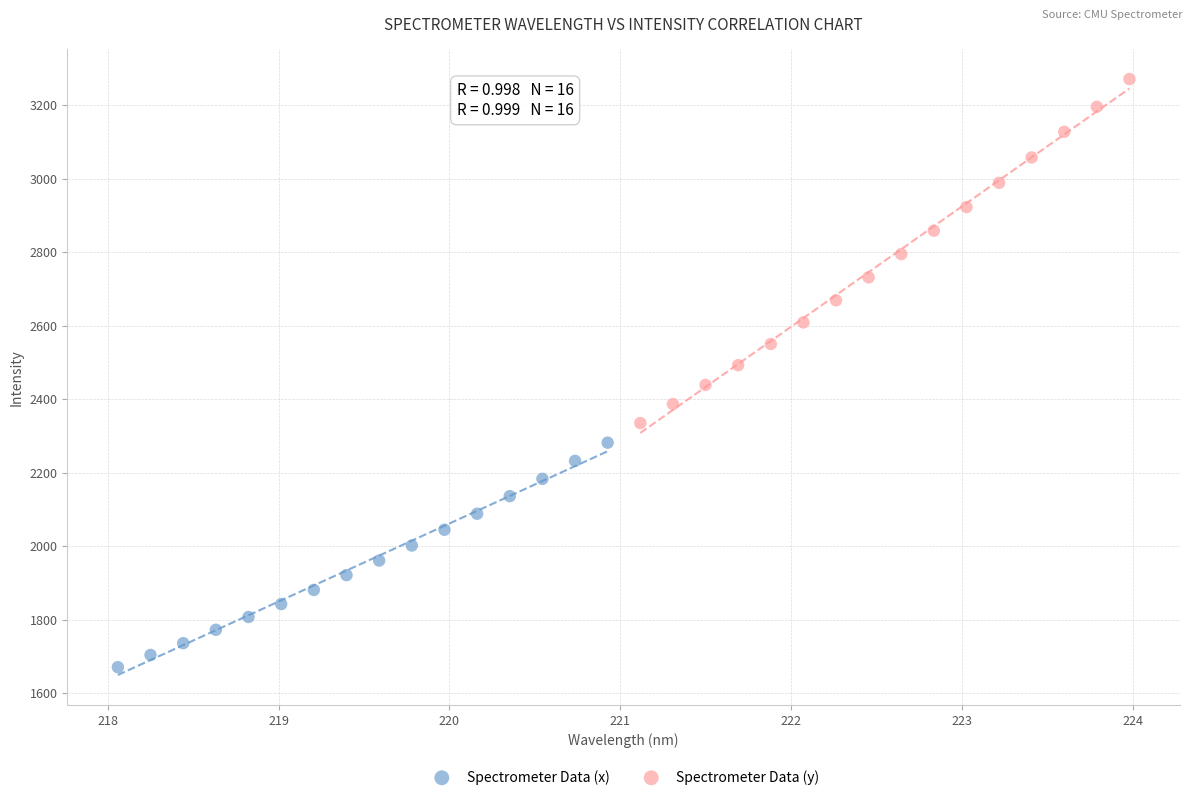

Which series reaches the minimum Y coordinate?

Spectrometer Data (x)